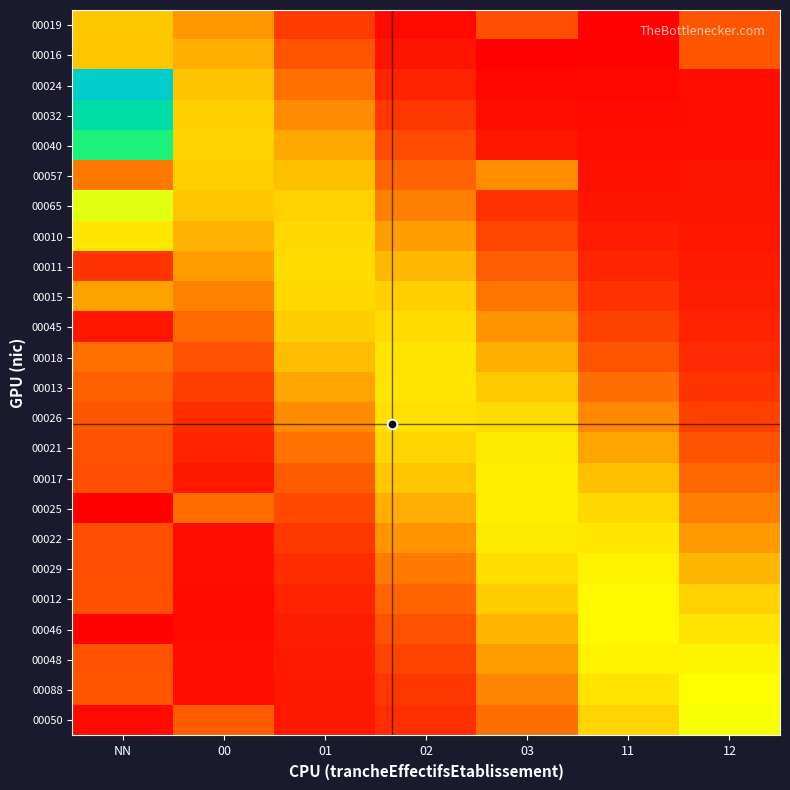

Reading right to left, extract all data points from this chart.

00019: 12=2.5	11=1.4	03=2.4	02=1.5	01=2.2	00=3.4	NN=4.0
00016: 12=2.5	11=1.4	03=1.4	02=1.6	01=2.5	00=3.7	NN=4.0
00024: 12=1.5	11=1.5	03=1.5	02=1.8	01=2.8	00=3.9	NN=7.6
00032: 12=1.6	11=1.5	03=1.6	02=2.1	01=3.2	00=4.1	NN=7.1
00040: 12=1.6	11=1.5	03=1.7	02=2.4	01=3.6	00=4.2	NN=6.5
00057: 12=1.6	11=1.6	03=3.2	02=2.7	01=3.9	00=4.1	NN=3.0
00065: 12=1.6	11=1.7	03=2.0	02=3.1	01=4.1	00=4.0	NN=5.2
00010: 12=1.7	11=1.8	03=2.3	02=3.4	01=4.3	00=3.7	NN=4.5
00011: 12=1.7	11=1.9	03=2.6	02=3.8	01=4.3	00=3.4	NN=2.1
00015: 12=1.8	11=2.0	03=2.9	02=4.1	01=4.3	00=3.1	NN=3.5
00045: 12=1.8	11=2.2	03=3.3	02=4.3	01=4.1	00=2.8	NN=1.7
00018: 12=1.9	11=2.5	03=3.7	02=4.5	01=3.8	00=2.5	NN=2.8
00013: 12=2.1	11=2.8	03=4.0	02=4.5	01=3.5	00=2.2	NN=2.7
00026: 12=2.2	11=3.2	03=4.3	02=4.4	01=3.2	00=2.0	NN=2.5
00021: 12=2.5	11=3.5	03=4.5	02=4.2	01=2.9	00=1.8	NN=2.5
00017: 12=2.7	11=3.9	03=4.7	02=4.0	01=2.6	00=1.7	NN=2.4
00025: 12=3.0	11=4.2	03=4.7	02=3.6	01=2.3	00=2.8	NN=1.4
00022: 12=3.4	11=4.5	03=4.5	02=3.3	01=2.1	00=1.6	NN=2.4
00029: 12=3.8	11=4.7	03=4.3	02=3.0	01=2.0	00=1.5	NN=2.4
00012: 12=4.1	11=4.8	03=4.1	02=2.7	01=1.8	00=1.5	NN=2.4
00046: 12=4.5	11=4.8	03=3.8	02=2.5	01=1.8	00=1.5	NN=1.4
00048: 12=4.7	11=4.7	03=3.4	02=2.3	01=1.7	00=1.6	NN=2.5
00088: 12=4.9	11=4.5	03=3.1	02=2.1	01=1.7	00=1.6	NN=2.5
00050: 12=5.0	11=4.2	03=2.8	02=2.0	01=1.7	00=2.6	NN=1.5